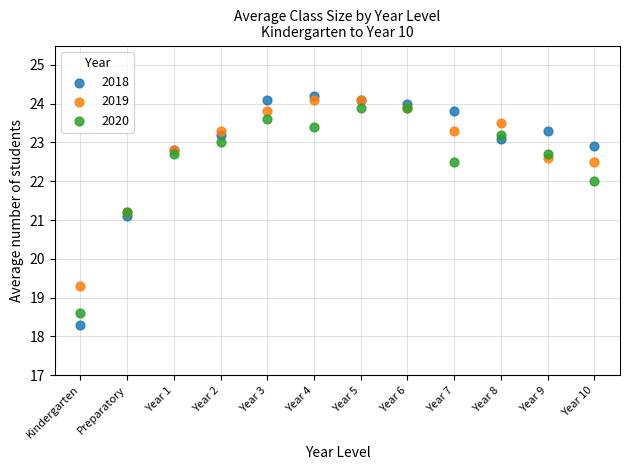

Which series contains the highest Y value?

2018